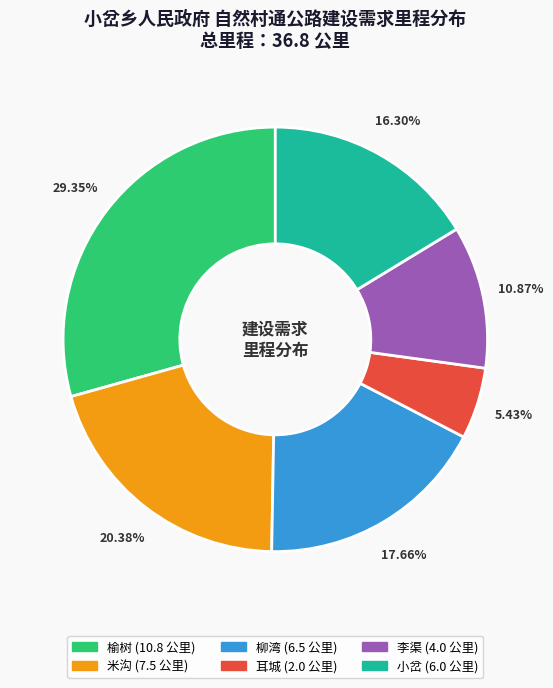

The 柳湾 slice represents 3% of the pie. True or false?

False